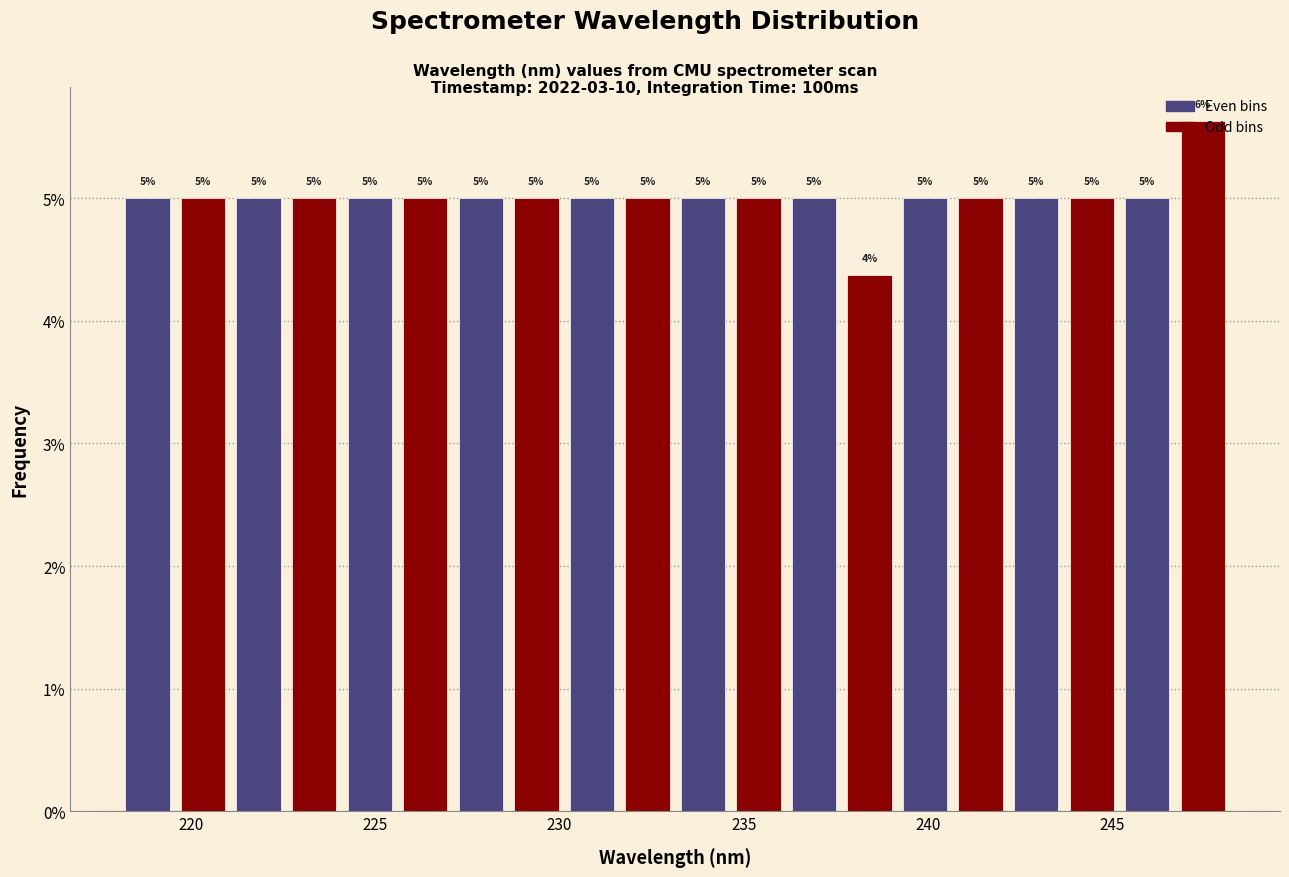

Around what value on the x-axis is the tallest bar? Give the approximate position of its centre, as read against the axis.

247.5